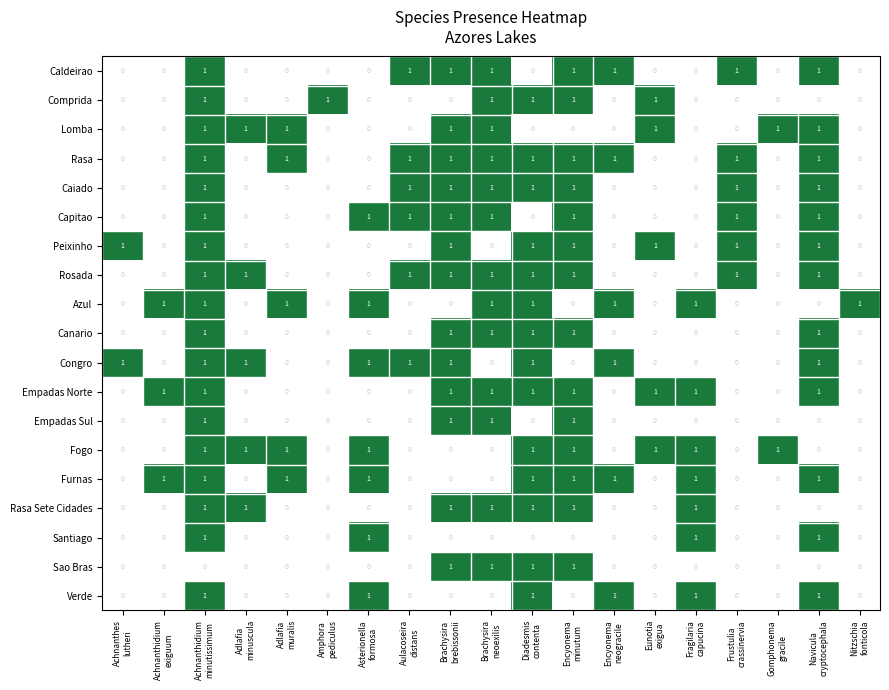

Count the Santiago values in the range 0 to 1.

19